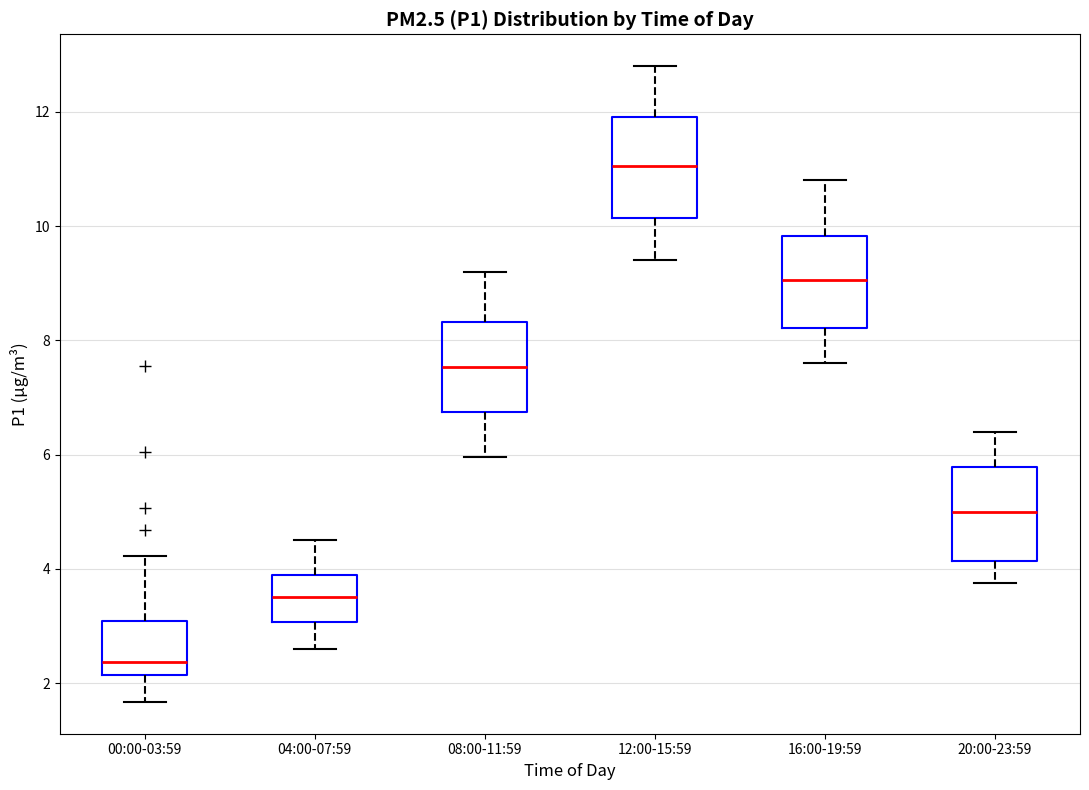

Where is the upper edge of the box for 20:00-23:59 on the y-axis? The values are not printed on the chart, so give them approximately, as read against the axis.

5.8